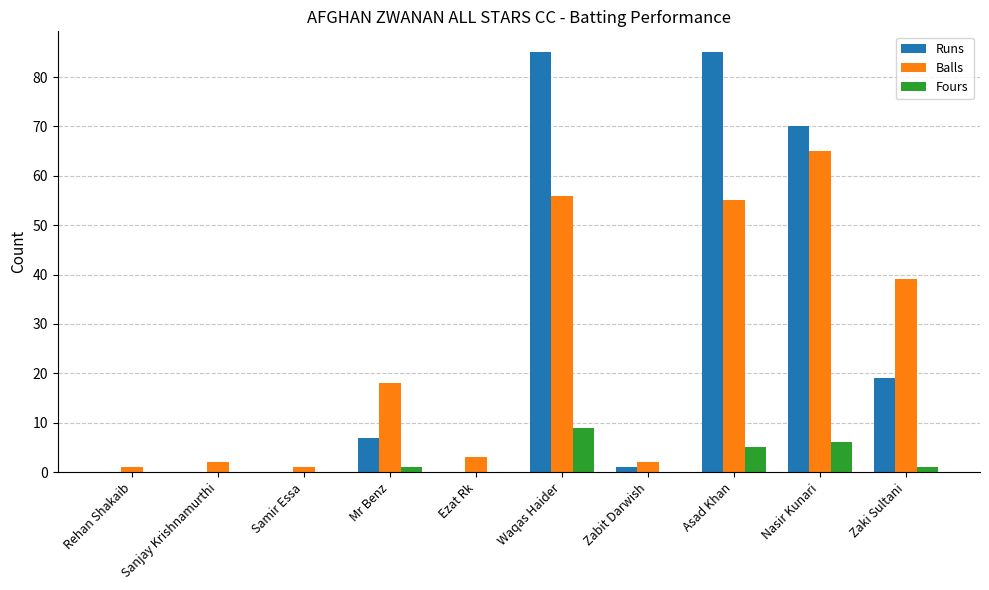

True or false: Balls has a value of 2 at Sanjay Krishnamurthi.

True